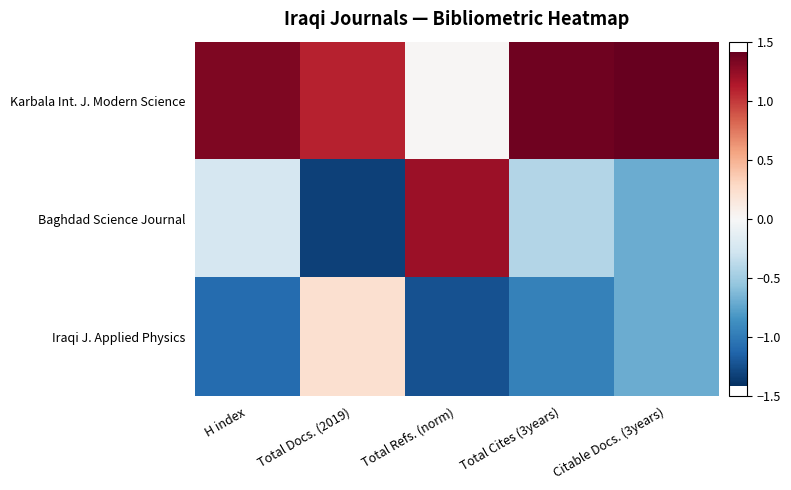

Which series changed the most between Total Docs. (2019) and Total Refs. (norm)?

Baghdad Science Journal